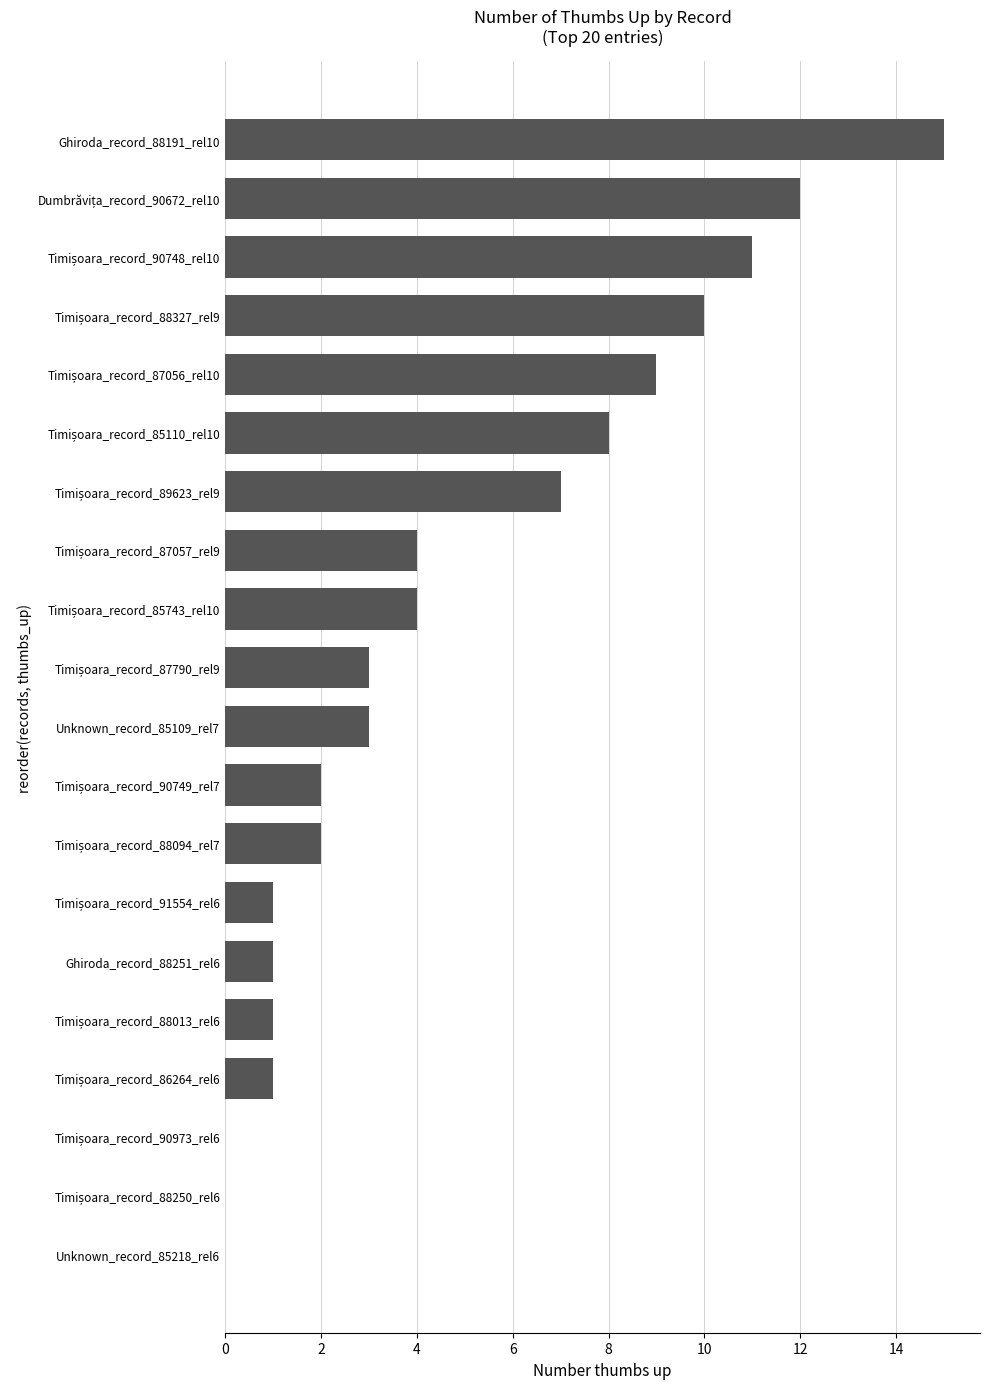

Which category has the highest value across all series?

Ghiroda_record_88191_rel10